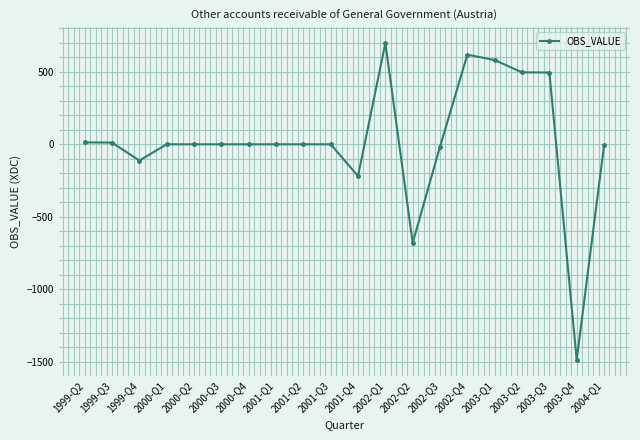

What is the greatest value displayed?

698